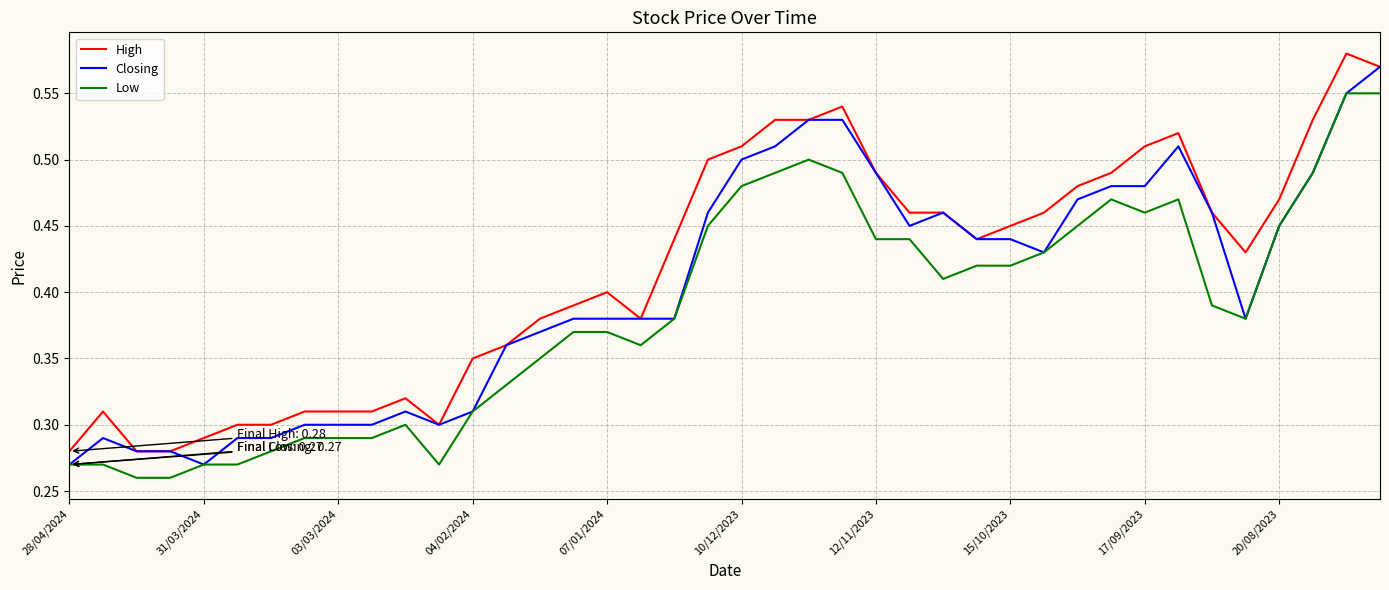

Which series has the largest total across all categories?

High